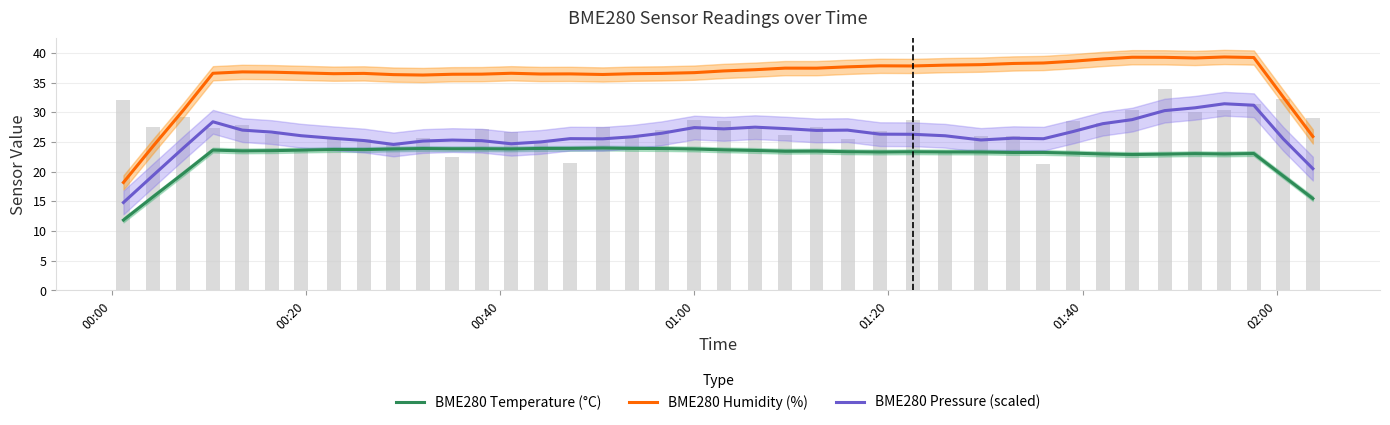

True or false: BME280 Temperature (°C) has a value of 24.0 at 39.

False